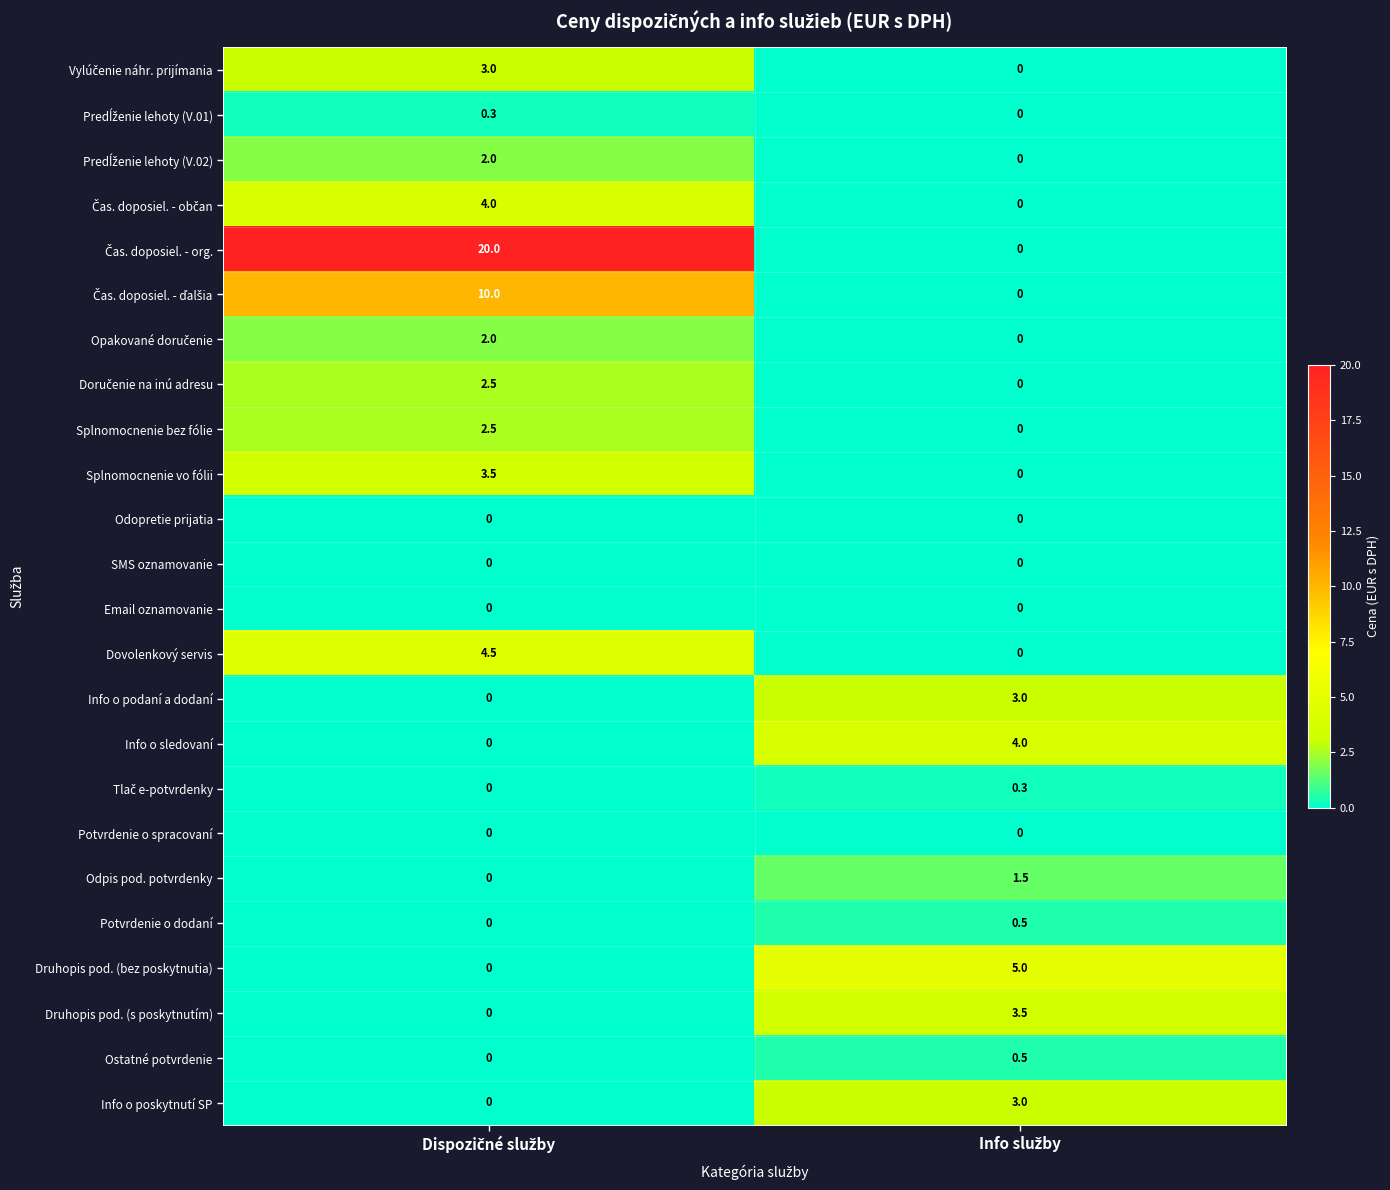

What is the highest value of the Dovolenkový servis series?

4.5